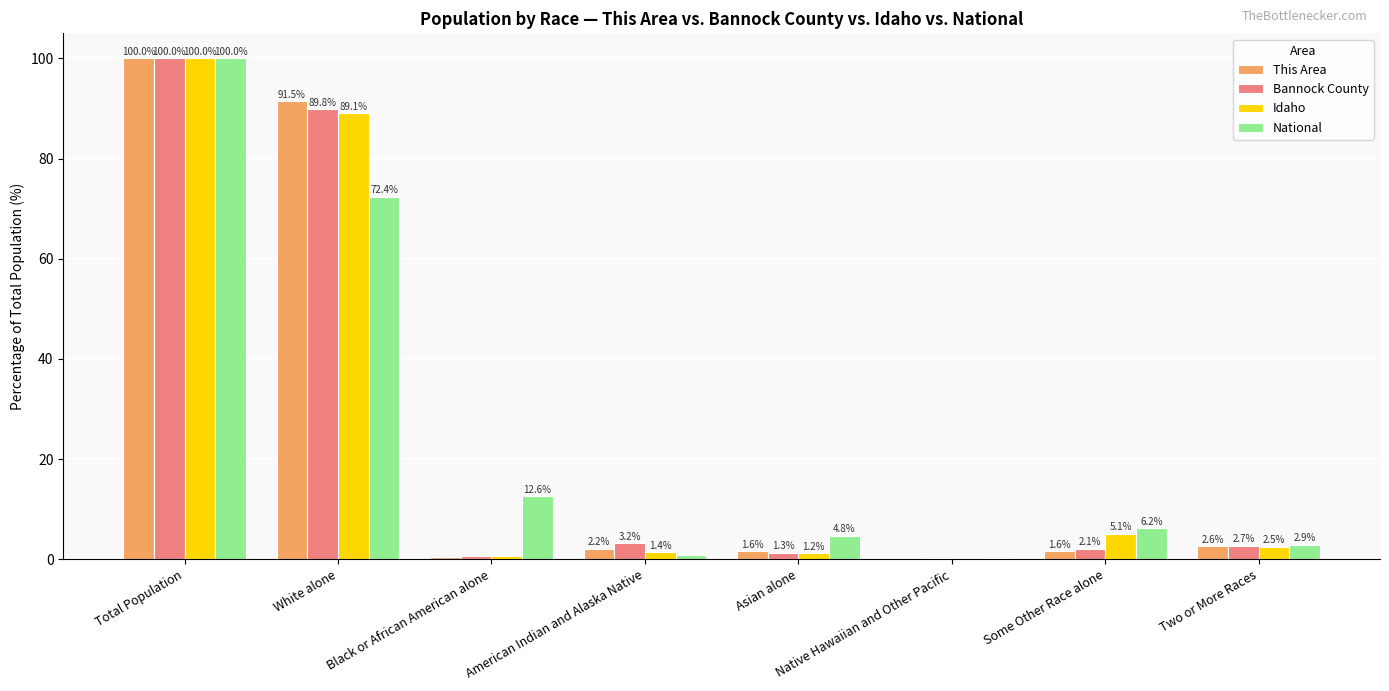

What is the total value across all series at Native Hawaiian and Other Pacific?

0.7